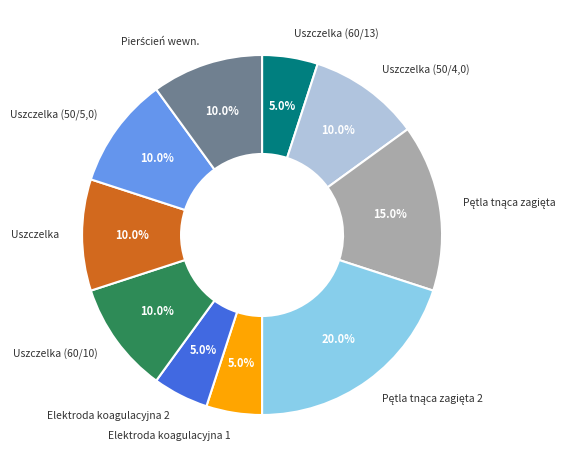

Does Elektroda koagulacyjna 2 account for over 50% of the chart?

No